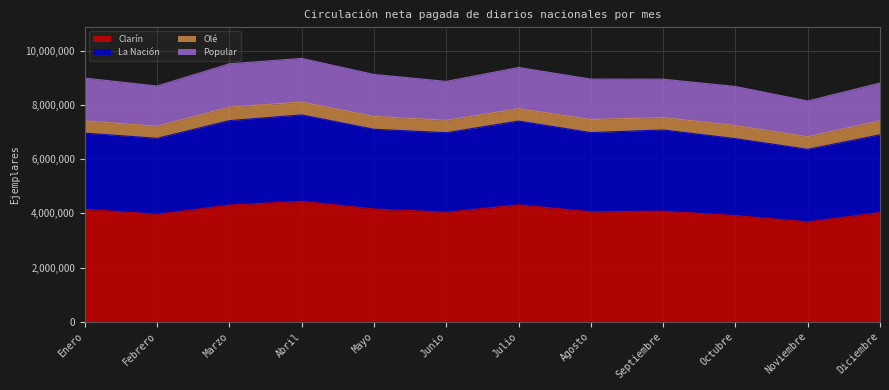

The value of Clarín at Noviembre is 6469763. True or false?

False